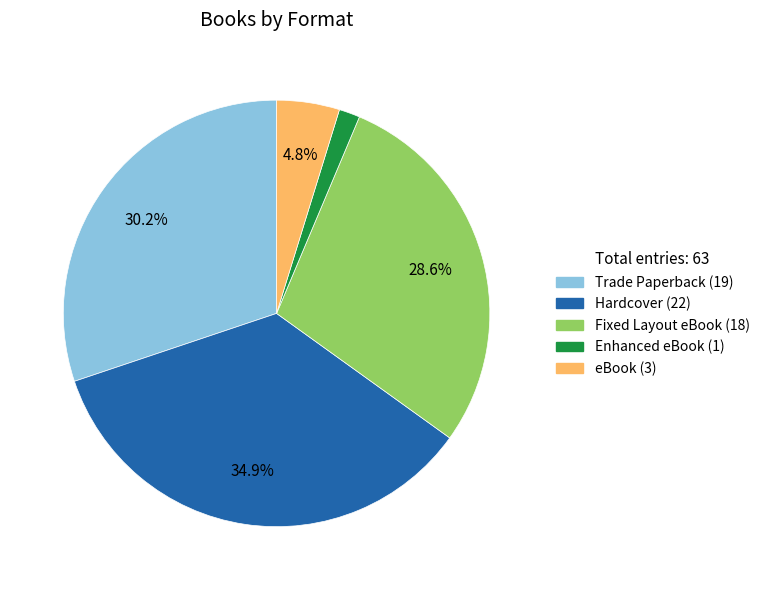

Approximately how many times larger is the value at Fixed Layout eBook compared to Hardcover?

0.8